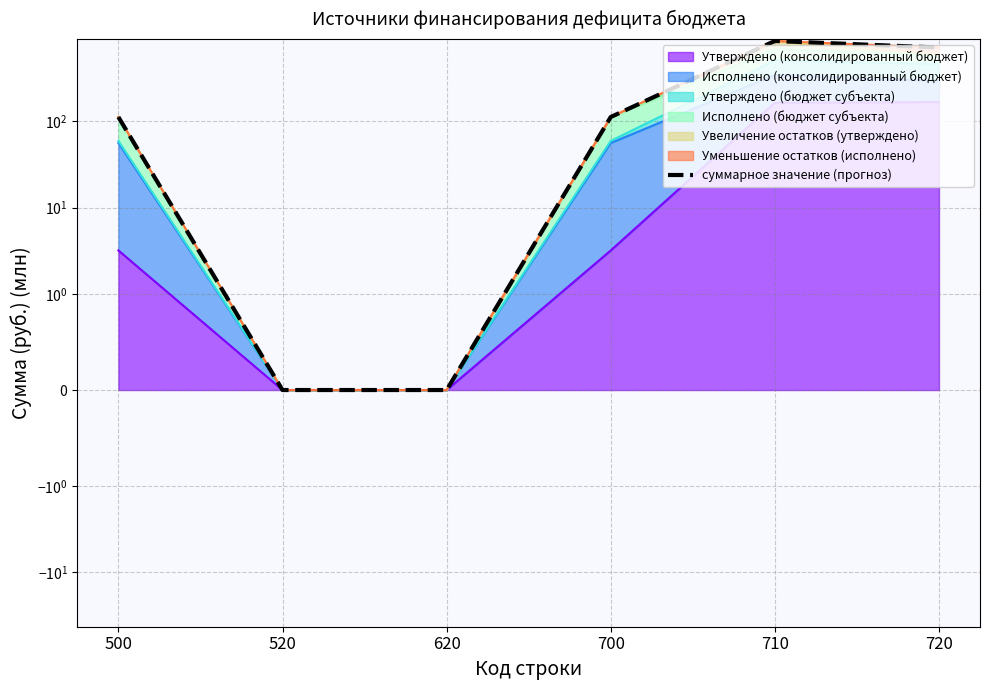

At which category does the data reach its first local peak?

710